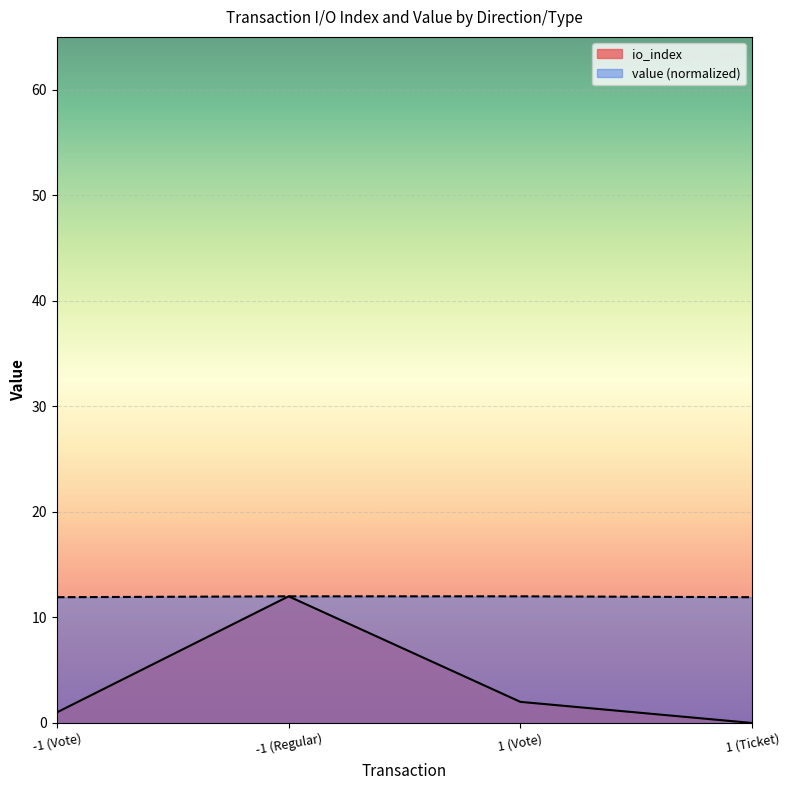

Reading left to right, list all the values displayed in this chart.

io_index: -1 (Vote)=1.0	-1 (Regular)=12.0	1 (Vote)=2.0	1 (Ticket)=0.0
value: -1 (Vote)=11.9	-1 (Regular)=12.0	1 (Vote)=12.0	1 (Ticket)=11.9